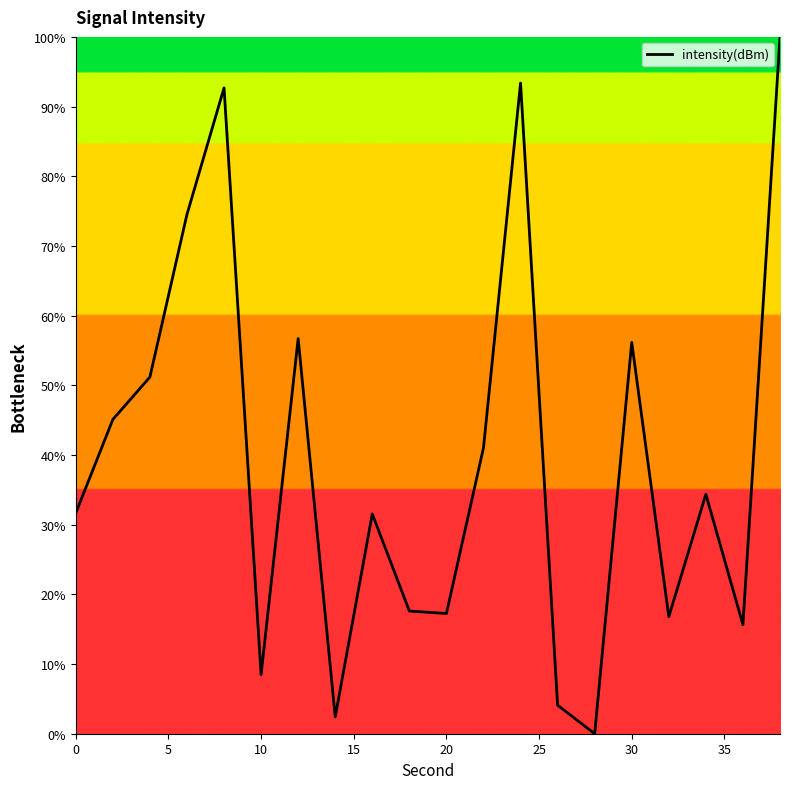

What is the difference between the maximum and minimum values?

100.0